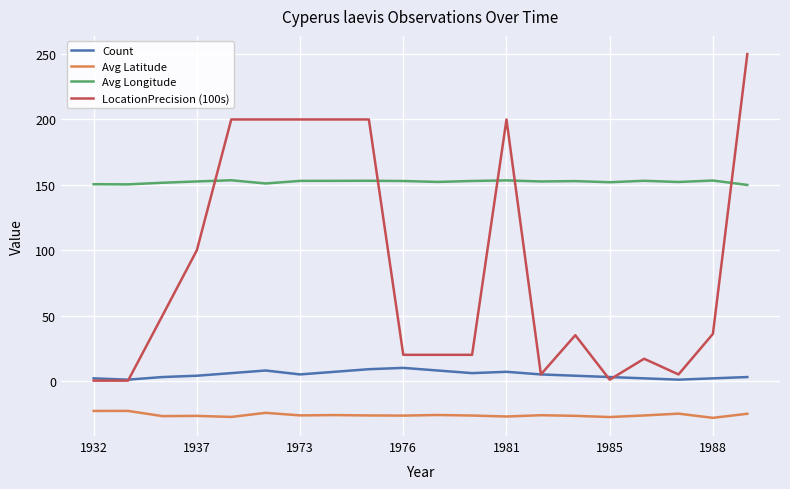

What is the lowest value of the Avg Longitude series?

149.9